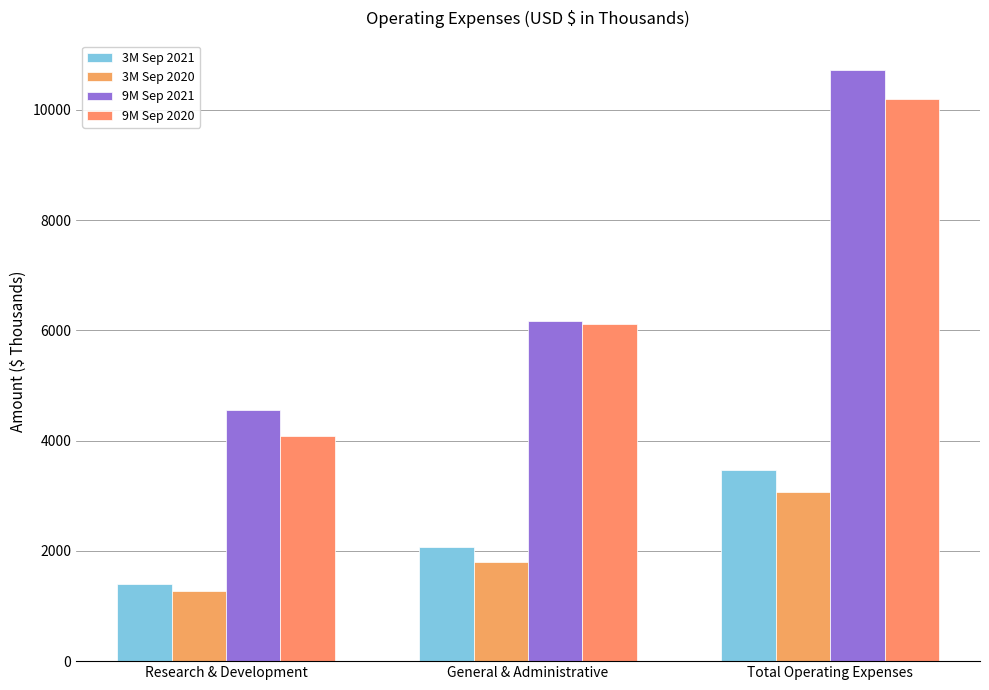

What is the label of the 1st bar from the left?

Research & Development